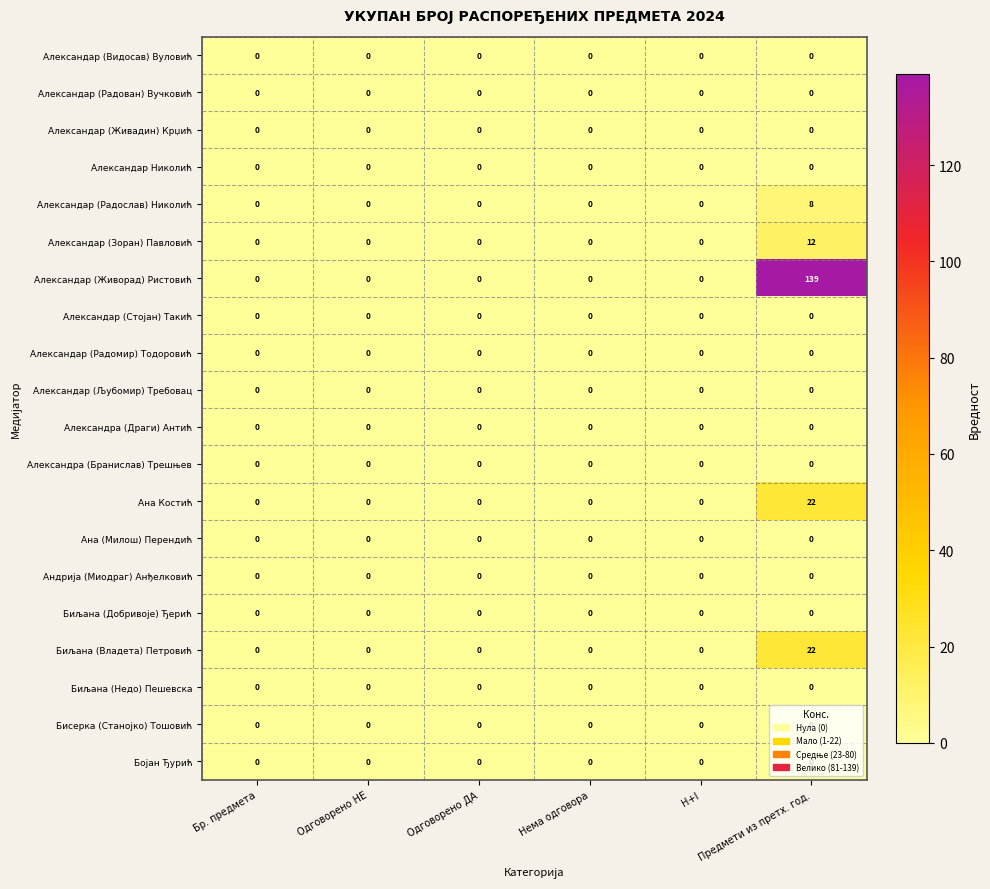

Which series has the largest range (max minus min)?

Александар (Живорад) Ристовић